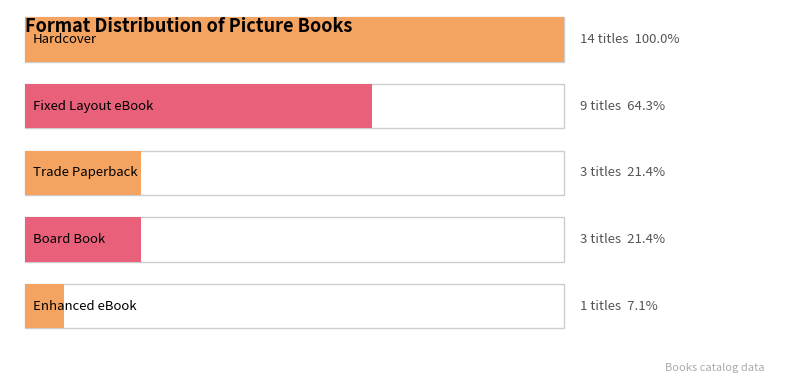

Which has a higher value, Board Book or Fixed Layout eBook?

Fixed Layout eBook